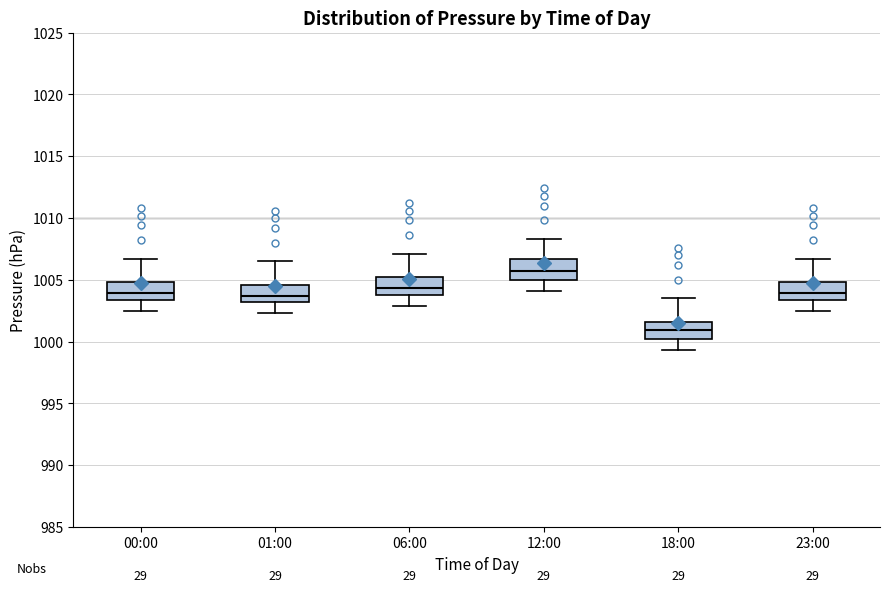

Reading left to right, read every box against the y-axis: the position of its median line, the range the box covers, and the ends of its whiskers. The values are not printed on the chart, so give them approximately, as read against the axis.

00:00: median 1004.0, box 1003.5 to 1005.0, whiskers 1002.5 to 1006.5
01:00: median 1003.5, box 1003.0 to 1004.5, whiskers 1002.5 to 1006.5
06:00: median 1004.5, box 1004.0 to 1005.0, whiskers 1003.0 to 1007.0
12:00: median 1005.5, box 1005.0 to 1006.5, whiskers 1004.0 to 1008.5
18:00: median 1001.0, box 1000.0 to 1001.5, whiskers 999.5 to 1003.5
23:00: median 1004.0, box 1003.5 to 1005.0, whiskers 1002.5 to 1006.5